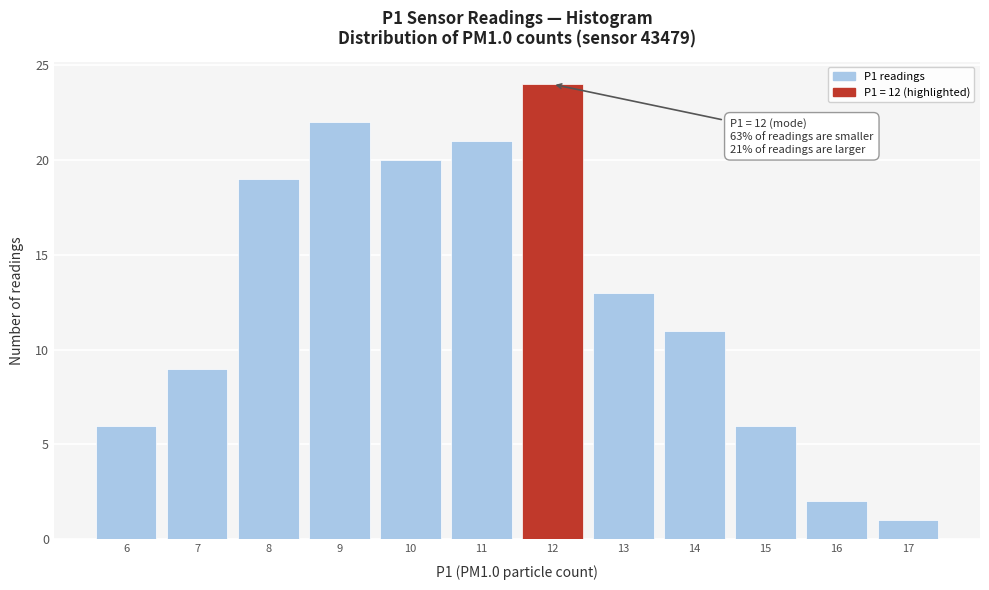

Over which range of the x-axis is the bar tallest?

11.5 to 12.5